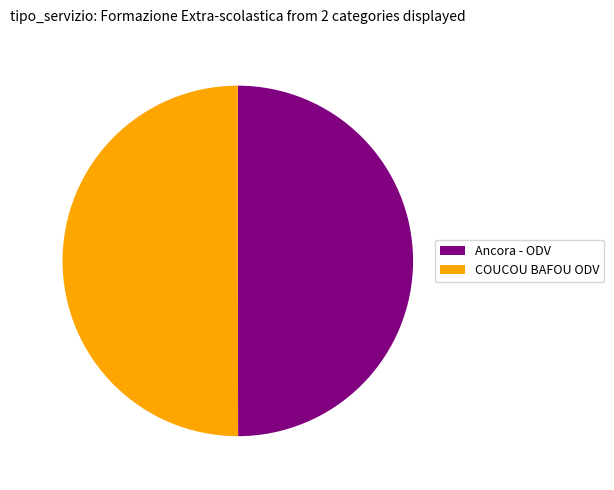

Do Ancora - ODV and COUCOU BAFOU ODV together represent more than half of the pie?

Yes